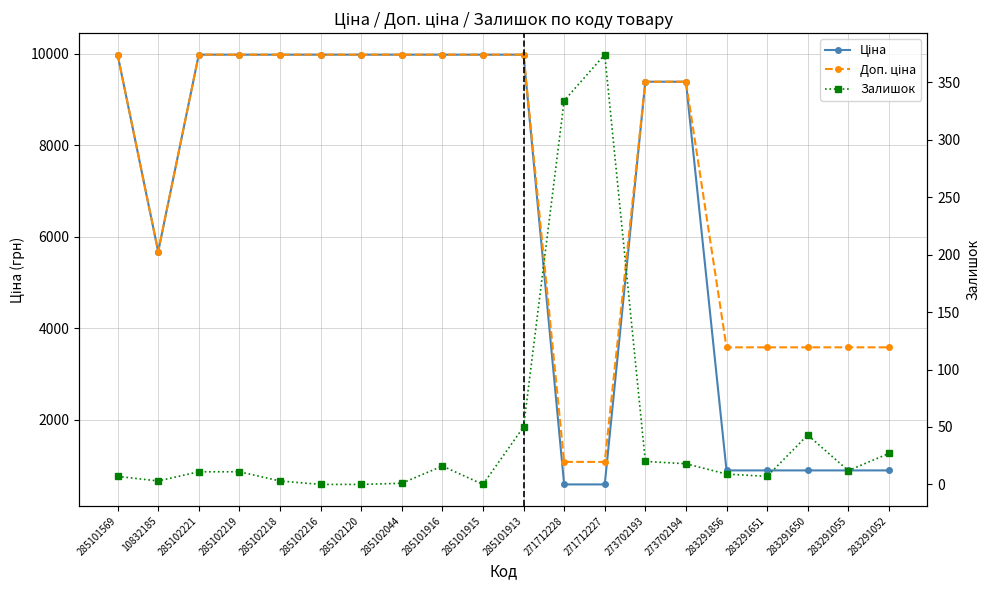

Which series has the widest spread of values?

Ціна